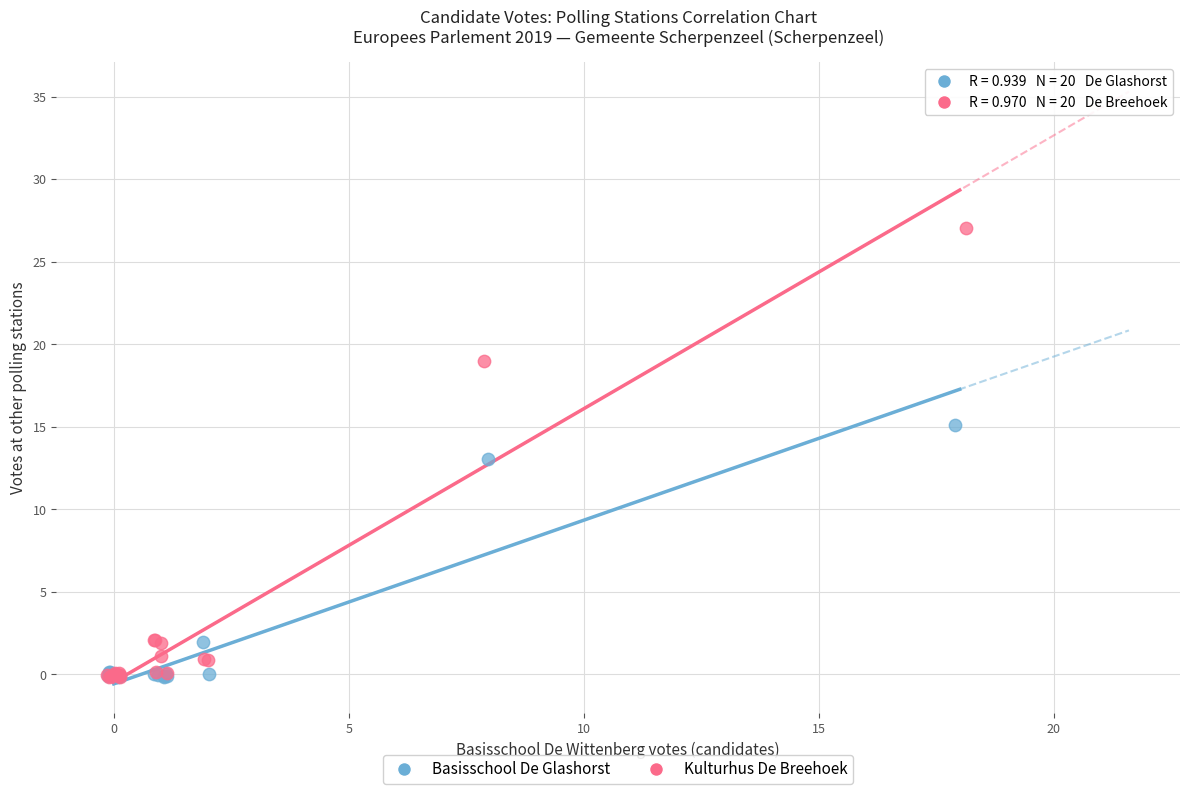

Which series reaches the maximum Y coordinate?

Kulturhus De Breehoek